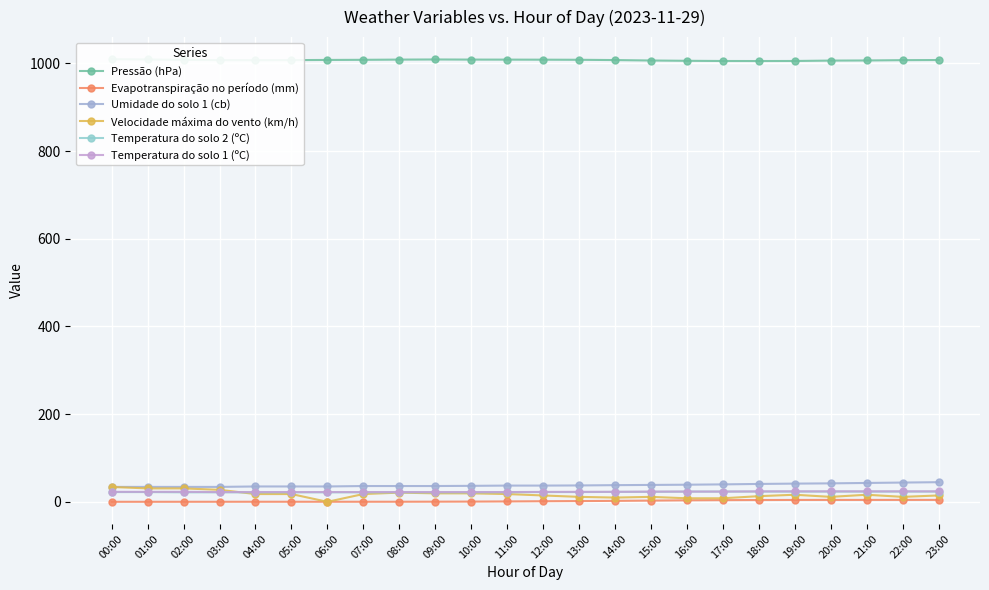

How many series are shown in this chart?

6